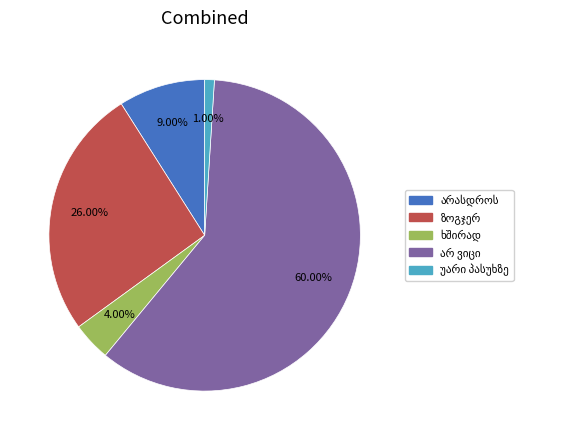

Is there a majority slice in this chart?

Yes